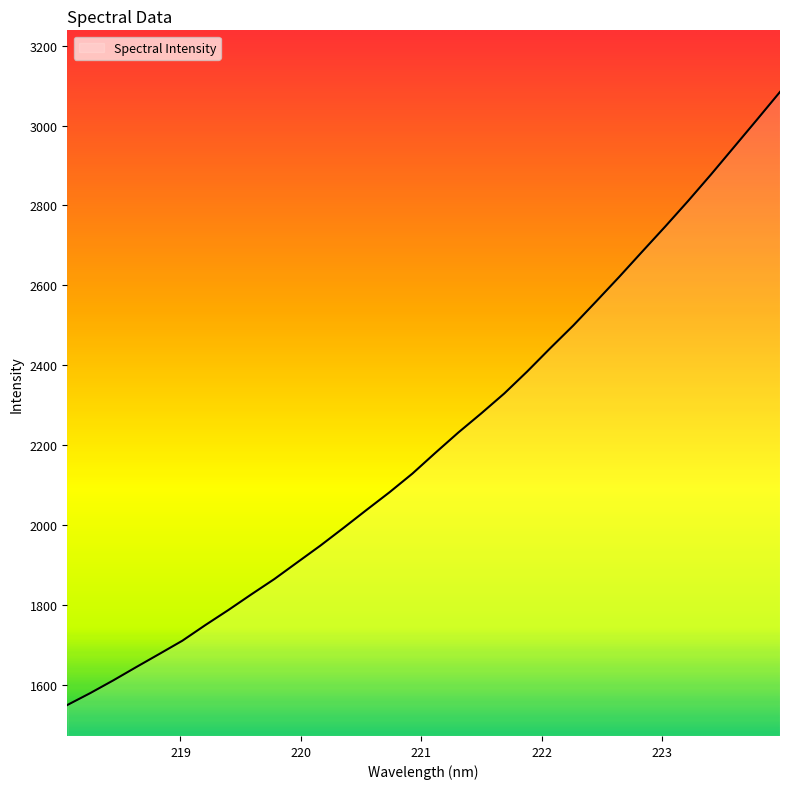

What is the difference between the maximum and minimum values?

1535.2